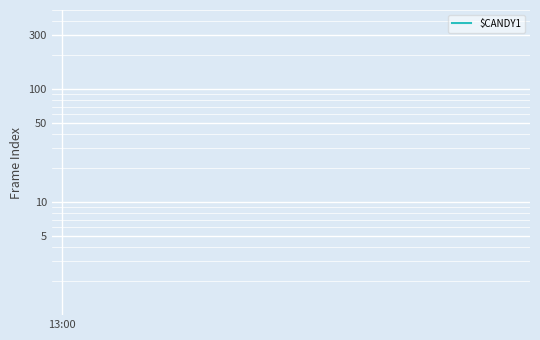

What is the average value?

43430